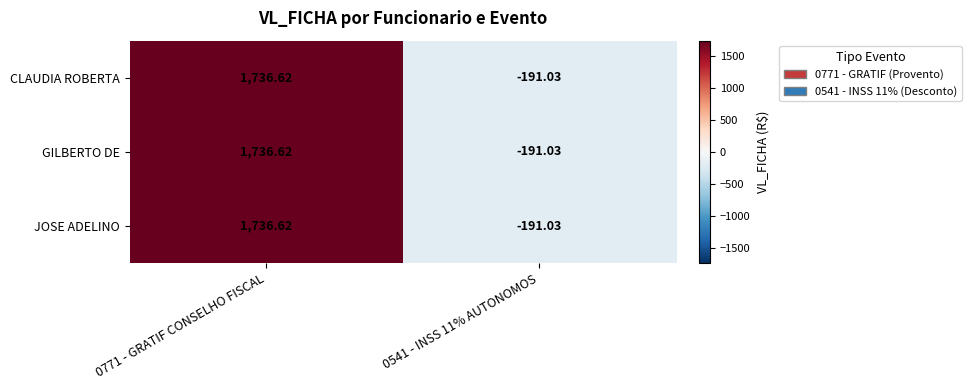

Is the value of JOSE ADELINO at 0771 - GRATIF CONSELHO FISCAL greater than the value of CLAUDIA ROBERTA at 0541 - INSS 11% AUTONOMOS?

Yes